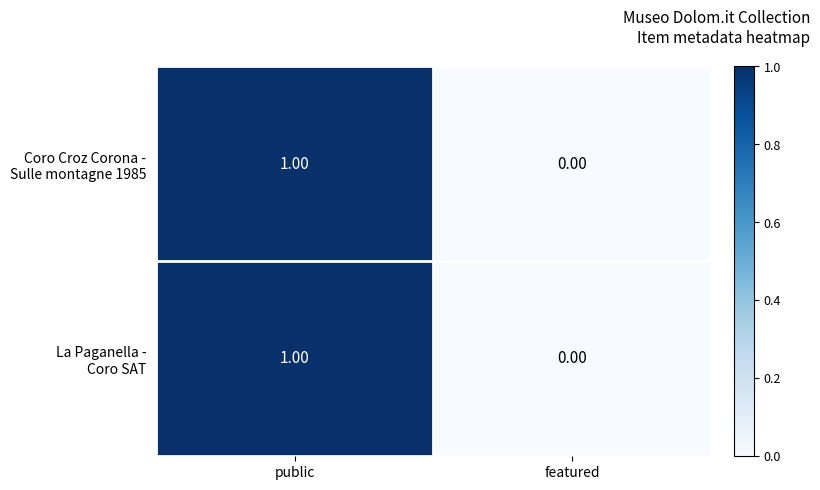

Which category has the highest value across all series?

public